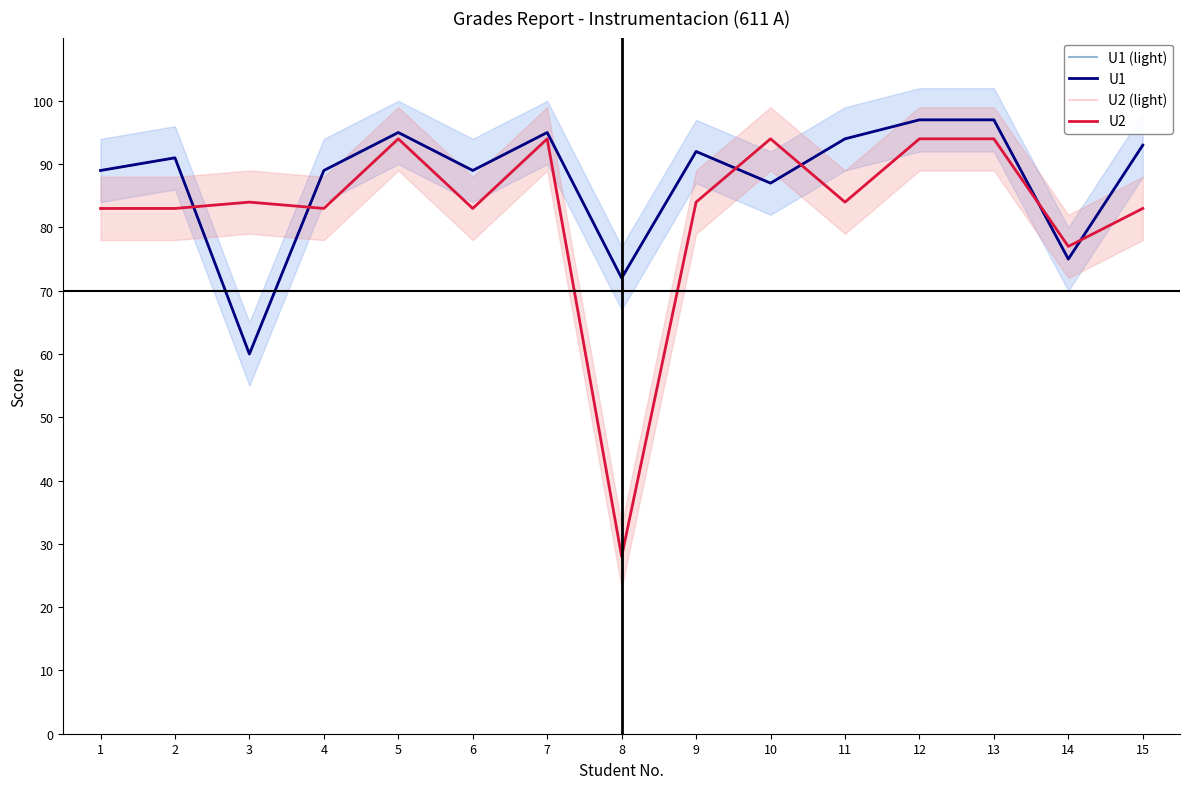

Is the value of U1 at 2 greater than the value of U2 at 5?

No